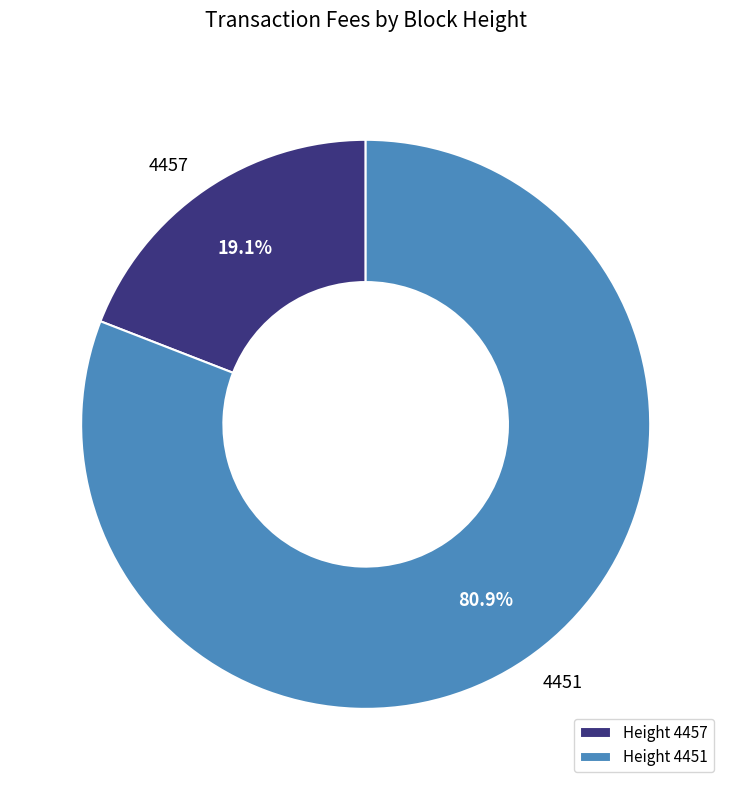

Rank the categories by value from highest to lowest.

4451, 4457